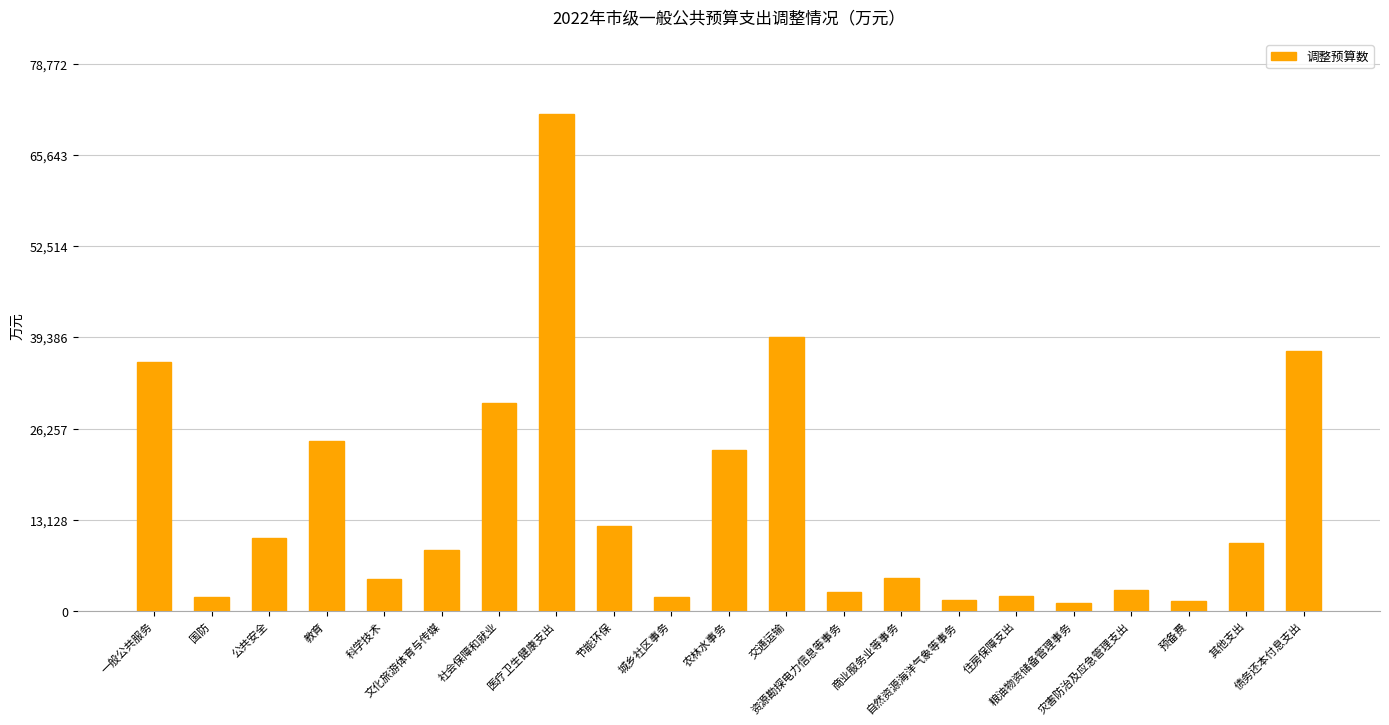

Count the number of categories in the chart.

21